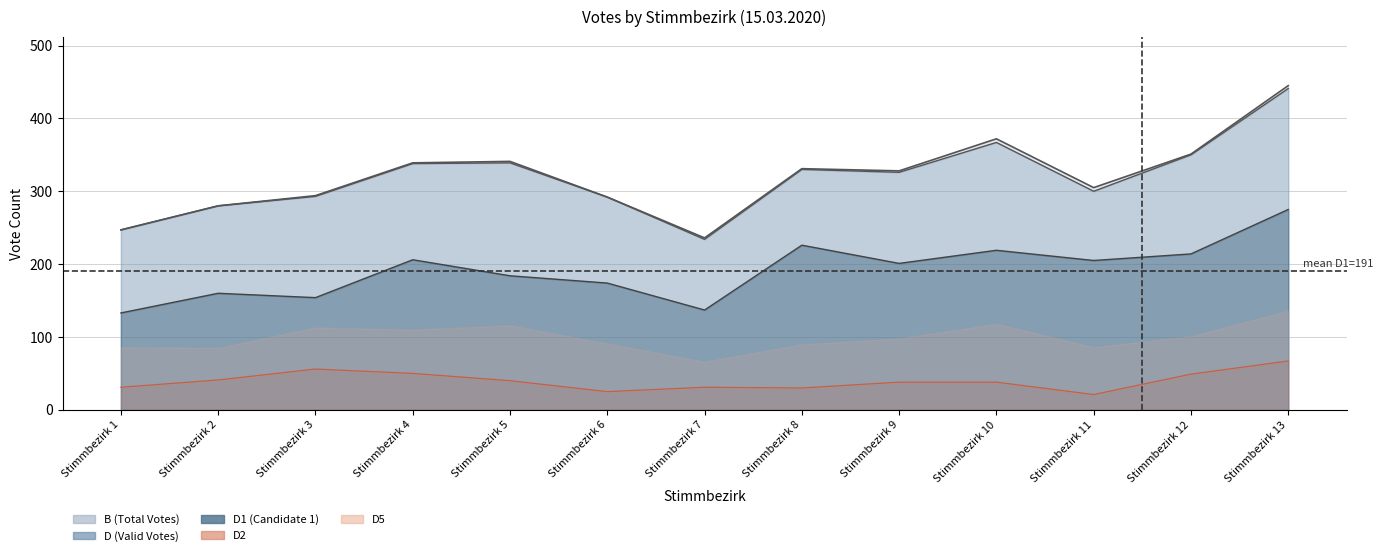

Which series has the largest total across all categories?

B